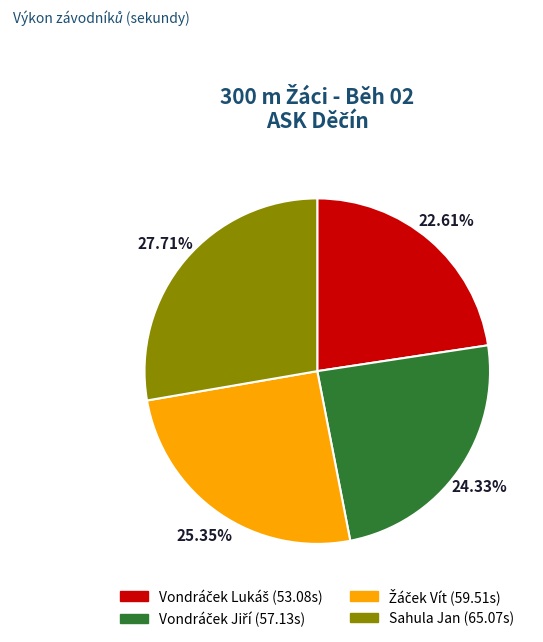

Is there any slice that represents more than half of the pie?

No